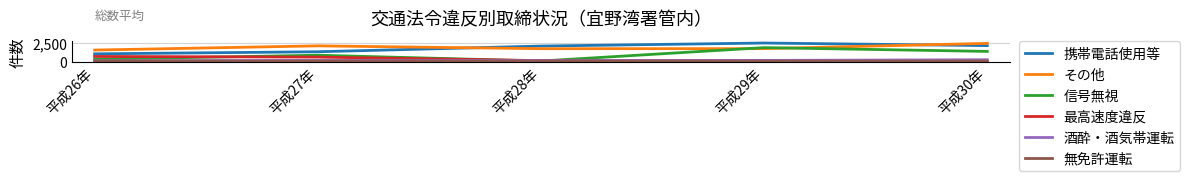

At which label does 無免許運転 first exceed 64?

平成26年